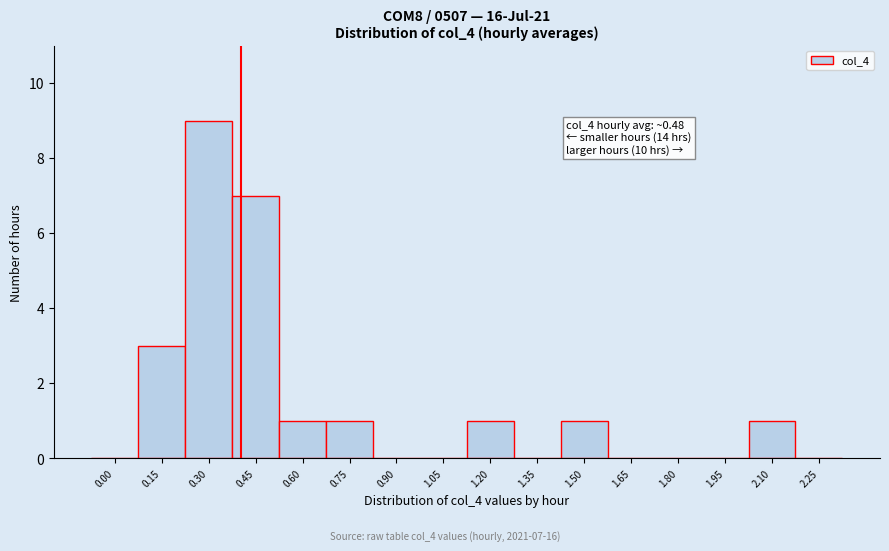

Reading left to right, what are all the values shown in this chart?

0.00=0	0.15=3	0.30=9	0.45=7	0.60=1	0.75=1	0.90=0	1.05=0	1.20=1	1.35=0	1.50=1	1.65=0	1.80=0	1.95=0	2.10=1	2.25=0